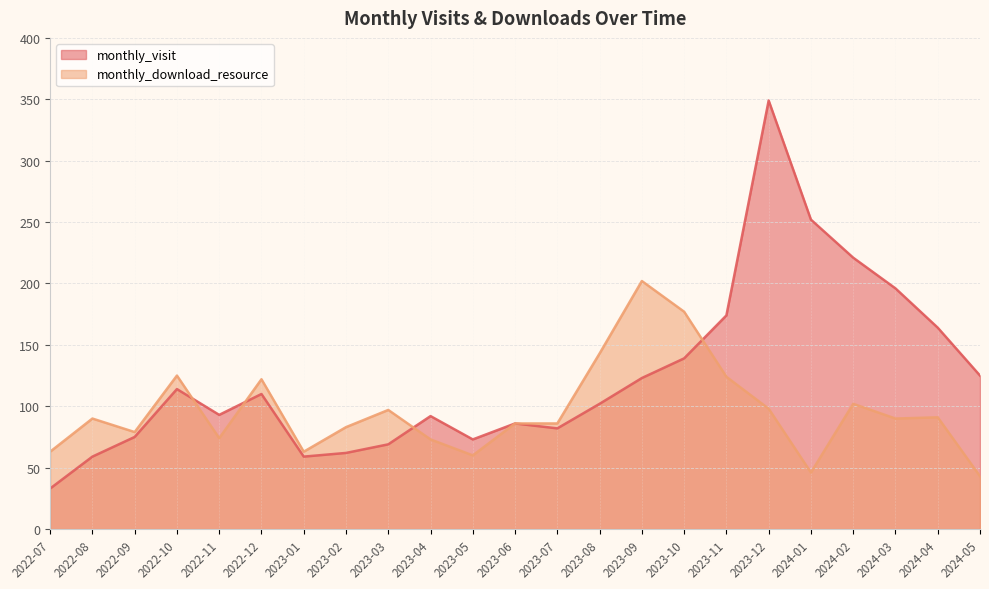

What is the label of the 7th point from the left?

2023-01